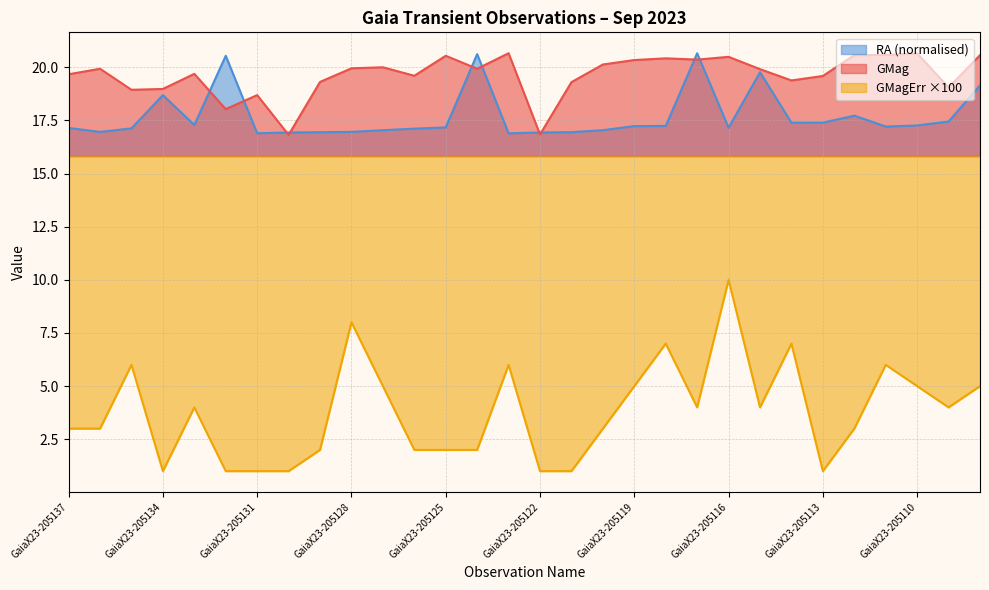

How many lines are shown in the chart?

3